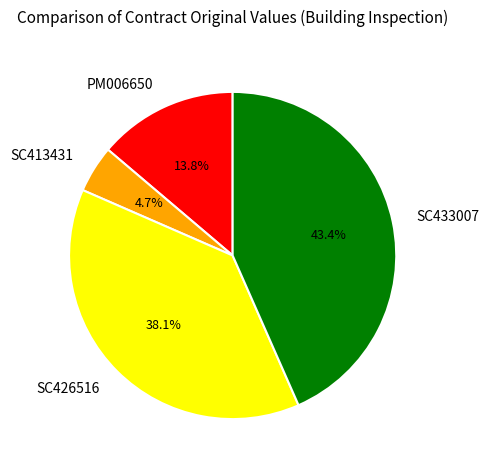

What is the largest slice in the pie chart?

SC433007